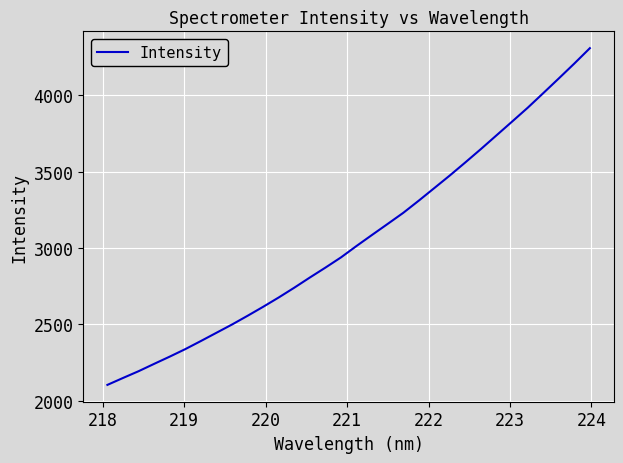

What is the minimum value shown in the chart?

2102.9